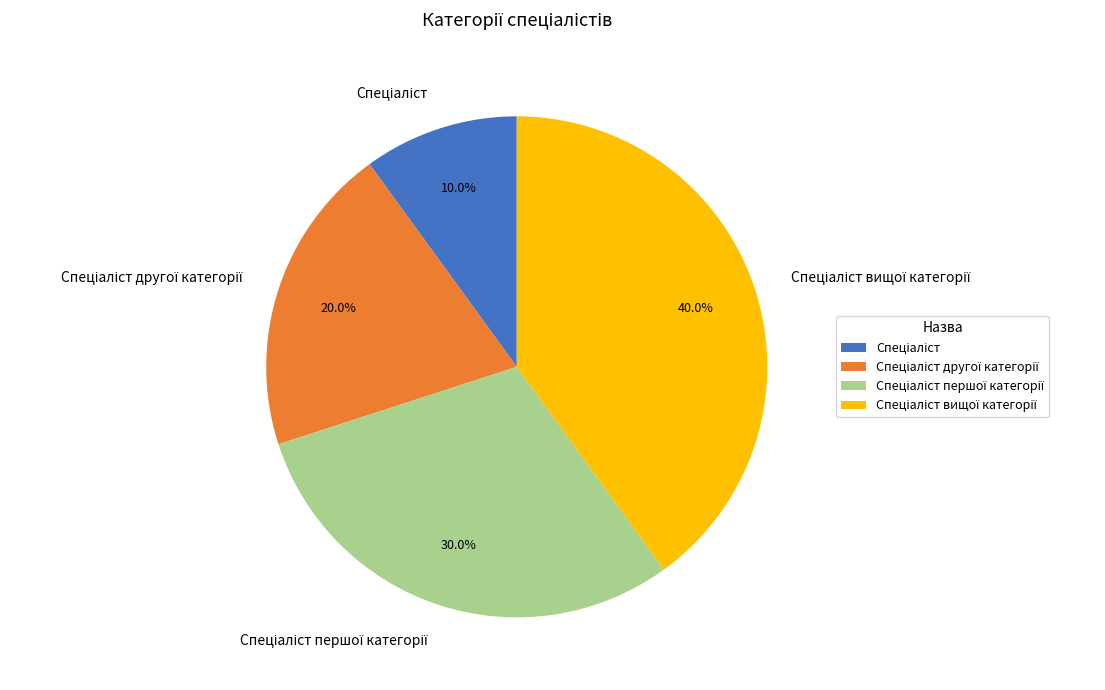

Does any single category account for the majority?

No